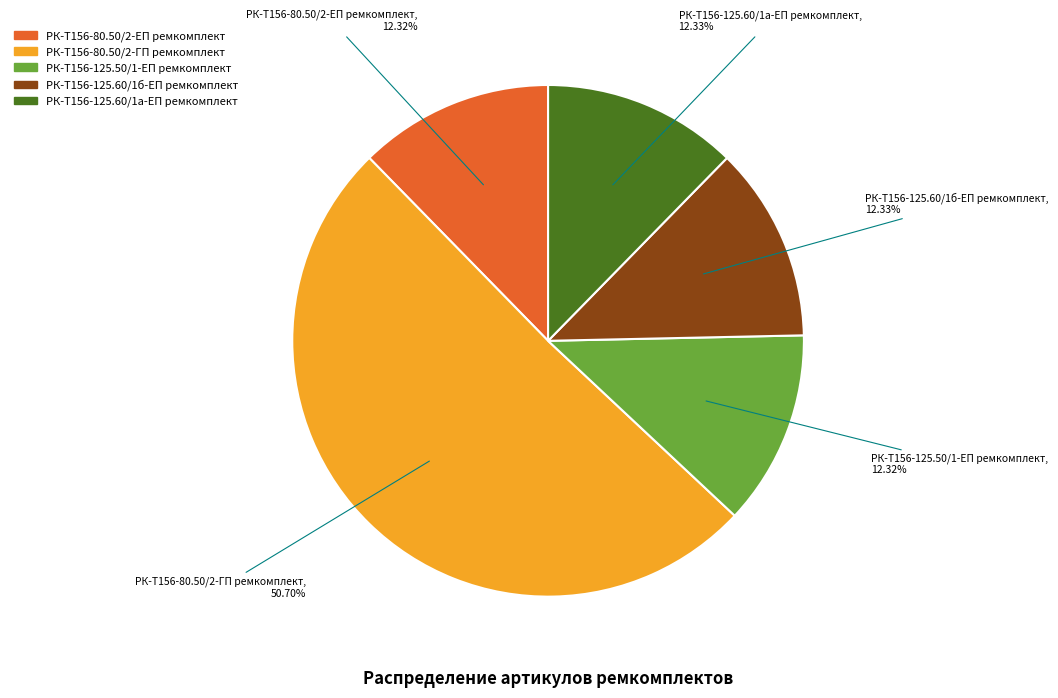

Which category has the biggest portion of the pie?

РК-Т156-80.50/2-ГП ремкомплект